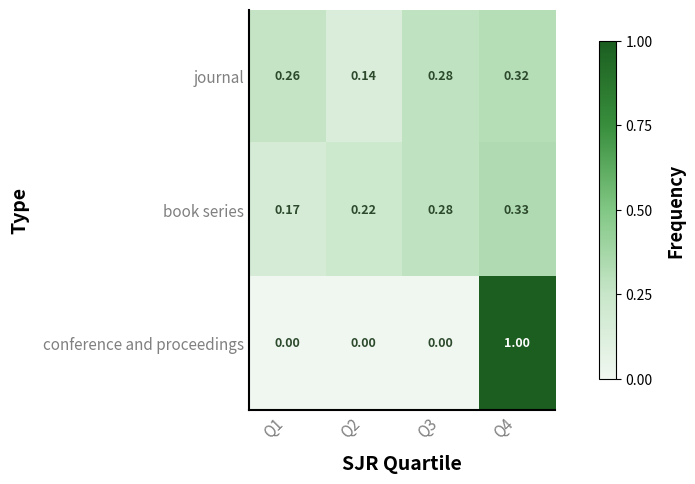

Which series has the largest range (max minus min)?

conference and proceedings